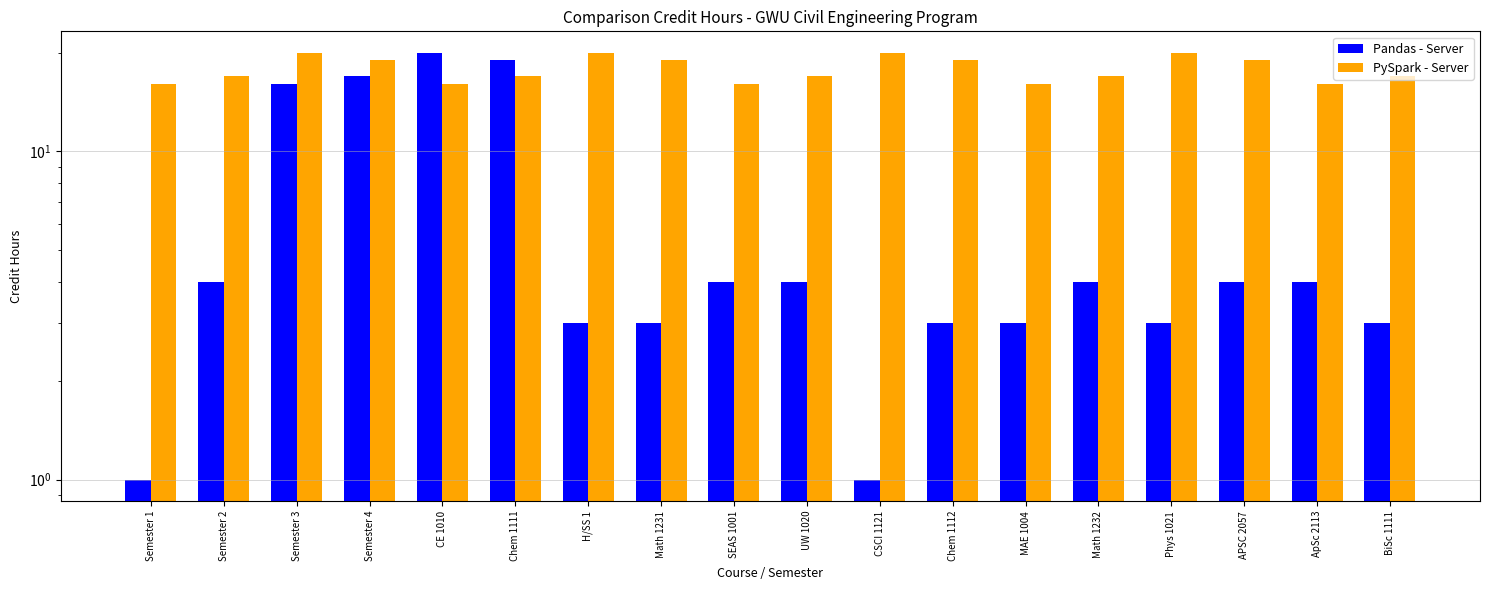

Is it true that Pandas - Server equals 12 at Chem 1111?

False